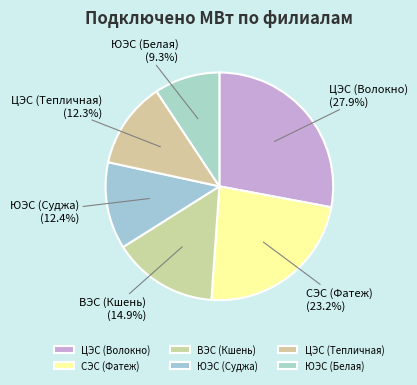

Combined, do ЦЭС (Волокно) and ЦЭС (Тепличная) account for over 50%?

No